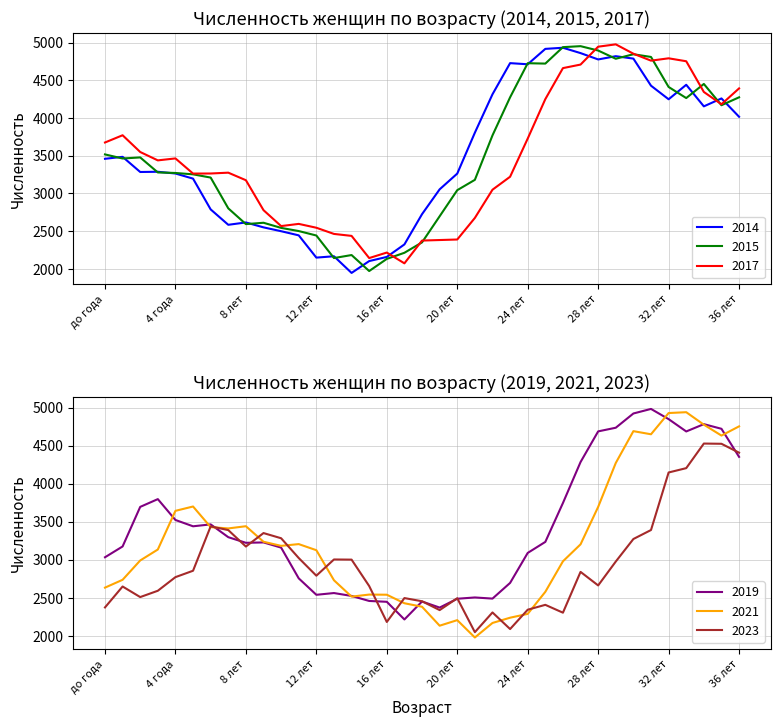

How many lines are shown in the chart?

6